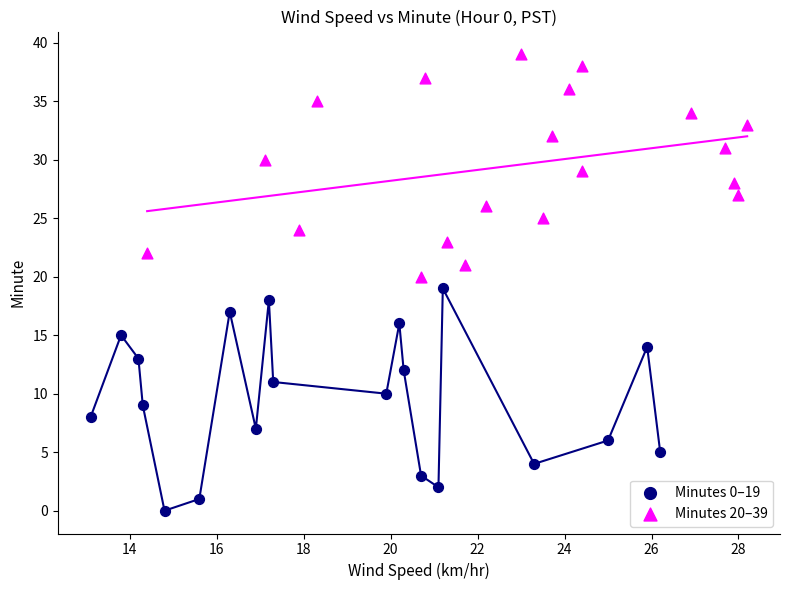

Which series contains the highest Y value?

Minutes 20–39